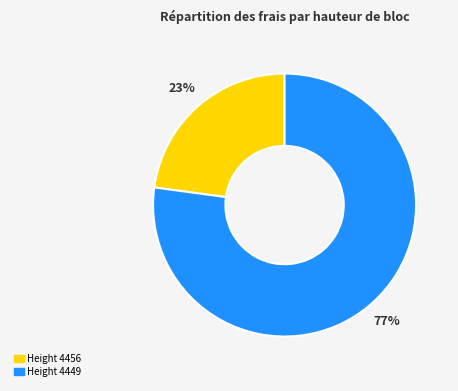

To the nearest percent, what is the difference between the largest and smallest slice percentages?

54%